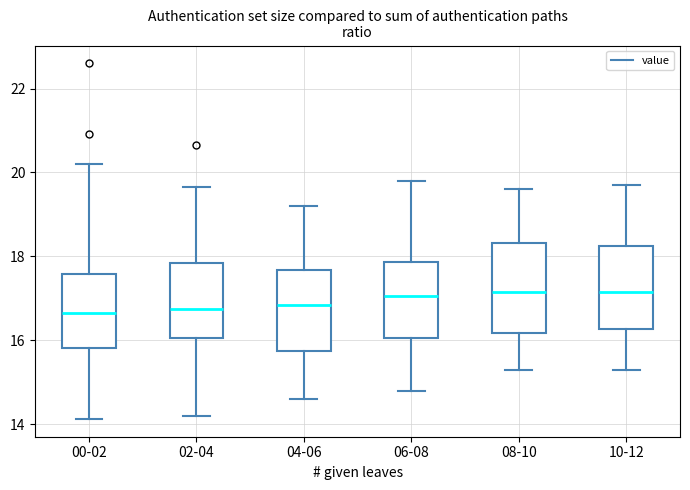

Where does the upper whisker of the box for 00-02 end on the y-axis? The values are not printed on the chart, so give them approximately, as read against the axis.

20.2